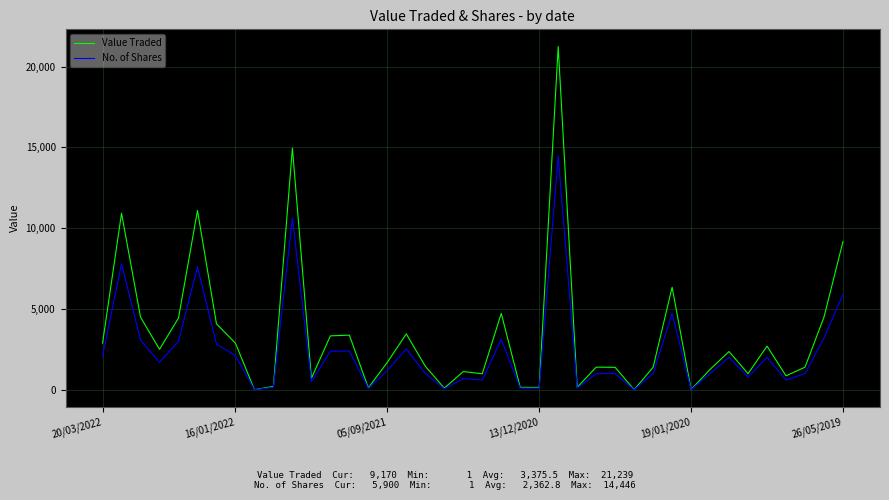

What is the greatest value displayed?

21239